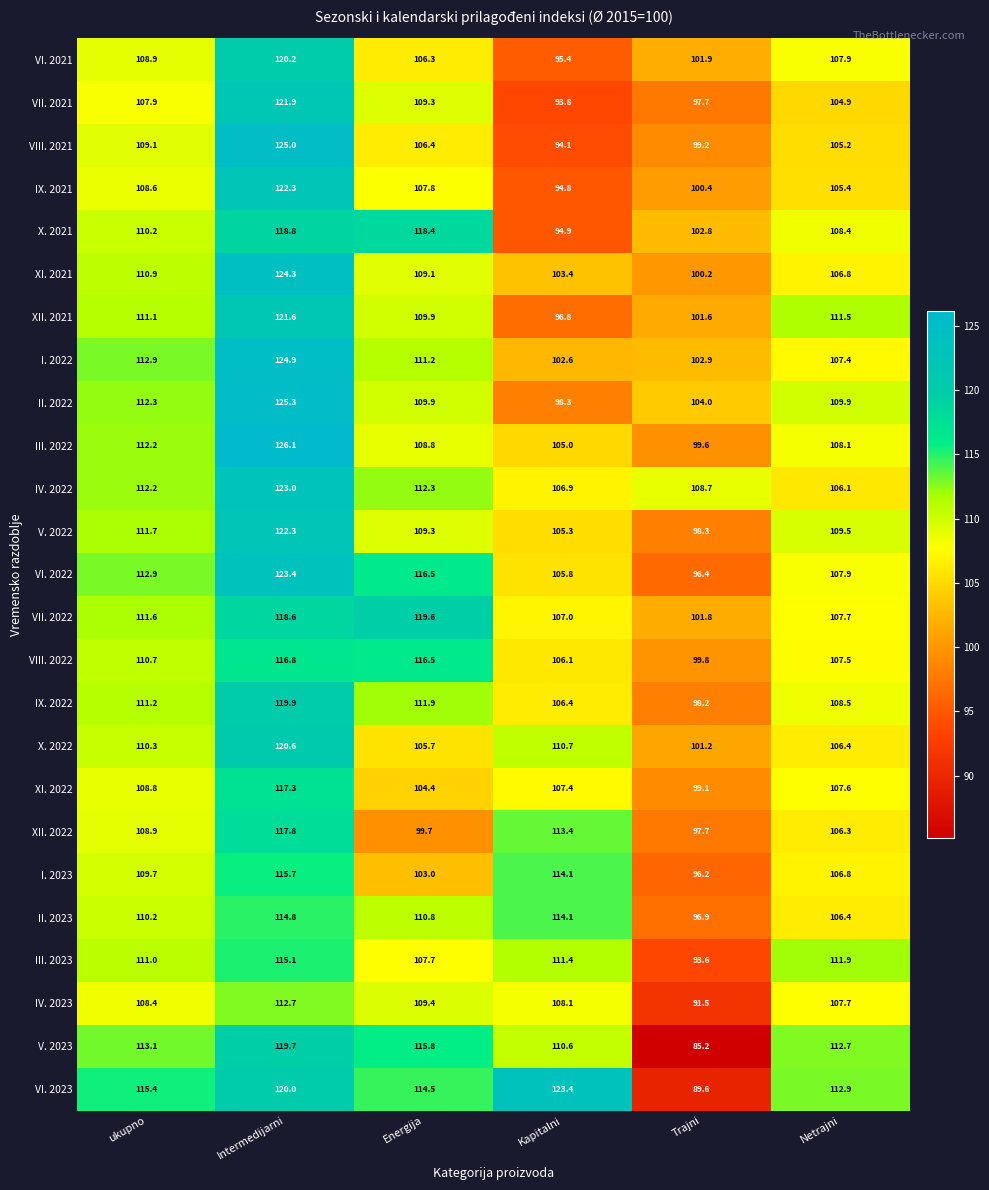

How many data points does each series have?

6